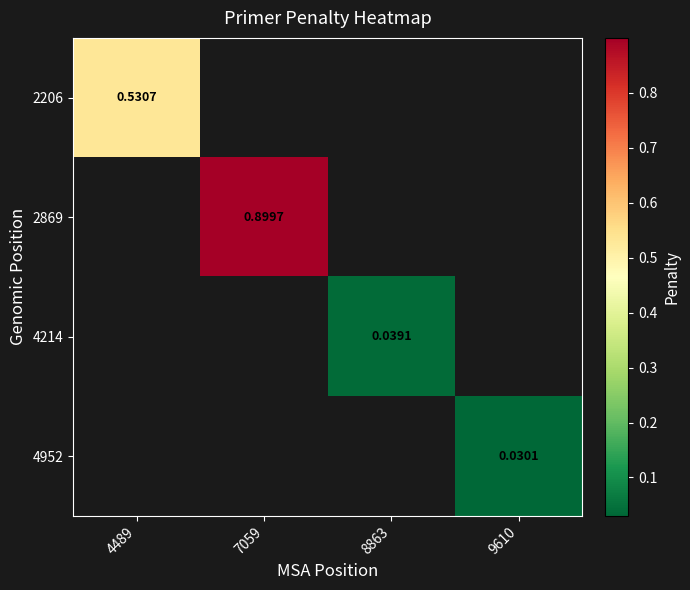

What is the maximum value shown in the chart?

0.9